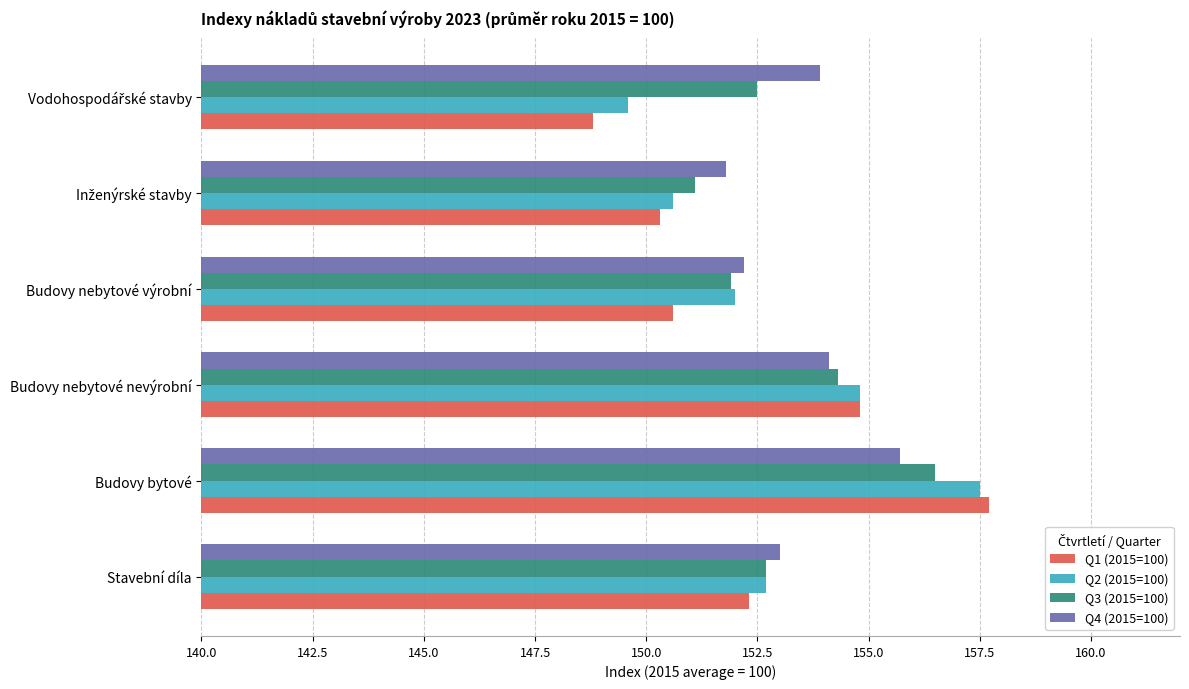

What is the difference between the highest and lowest values at Budovy bytové?

2.0